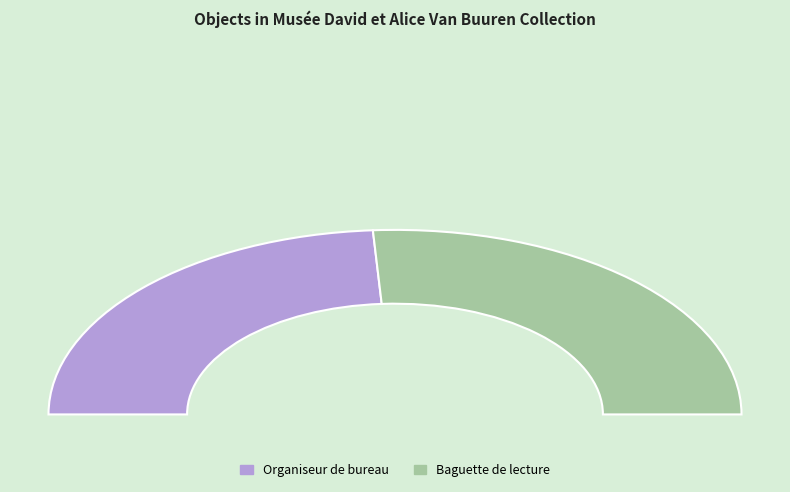

How many segments does this pie chart have?

2